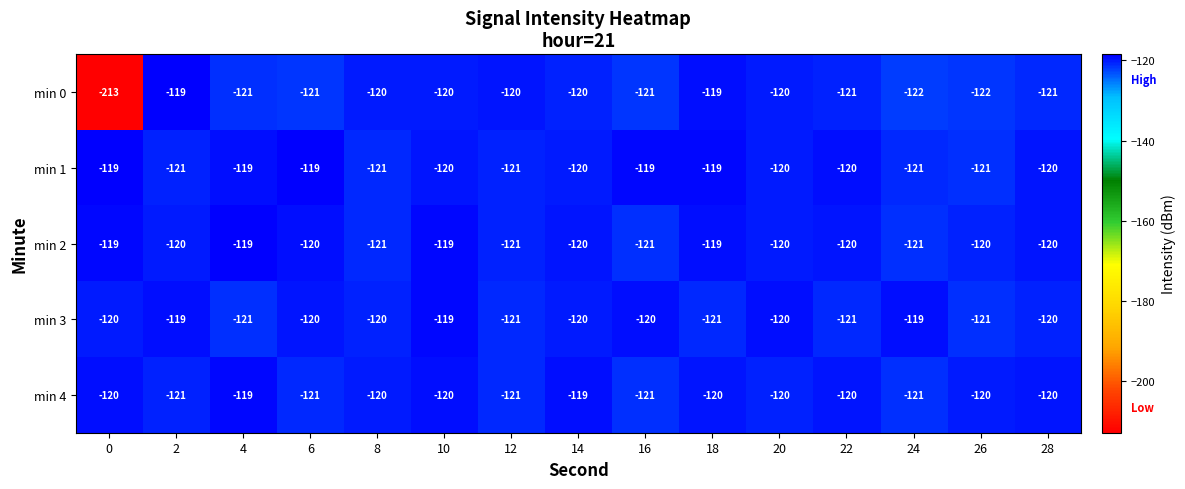

The value of min 4 at 6 is -209. True or false?

False